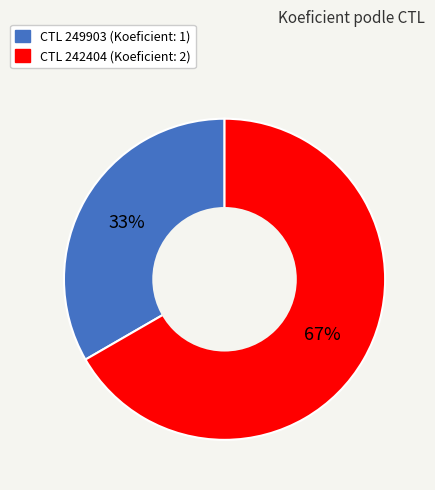

Is there any slice that represents more than half of the pie?

Yes